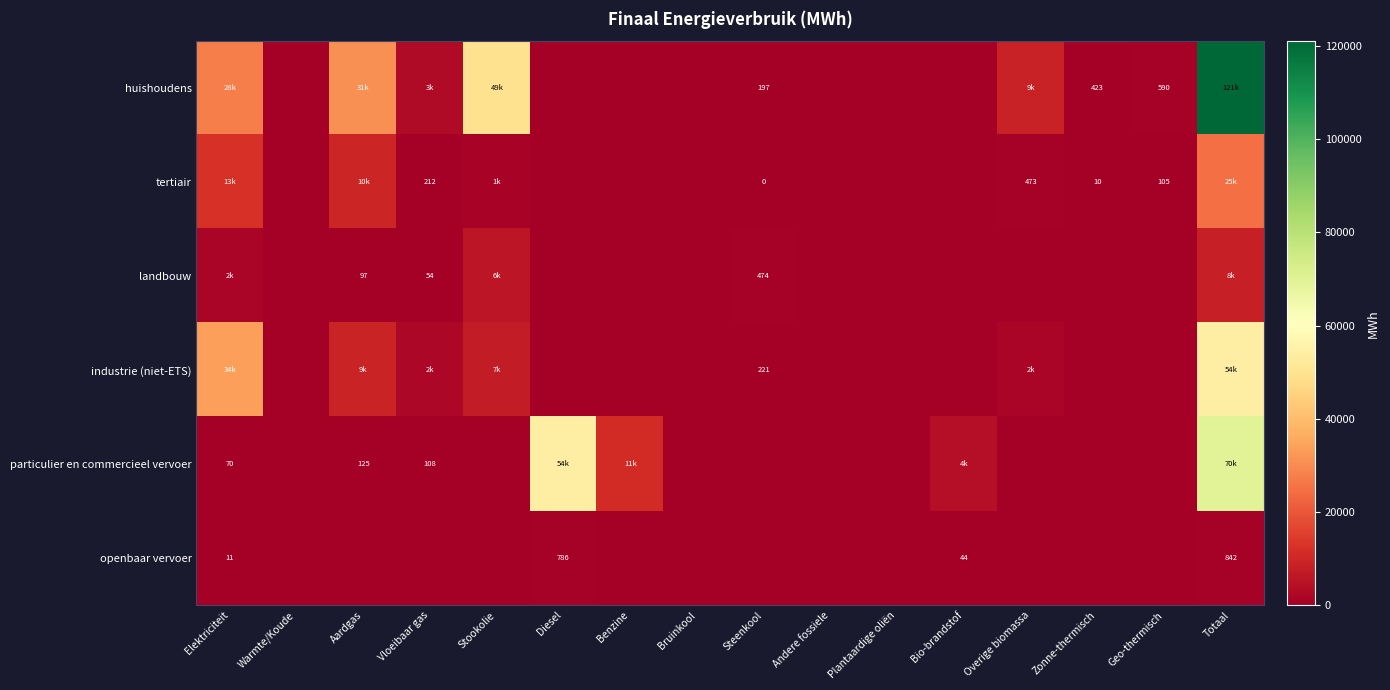

Is the value of landbouw at Vloeibaar gas greater than the value of openbaar vervoer at Elektriciteit?

Yes